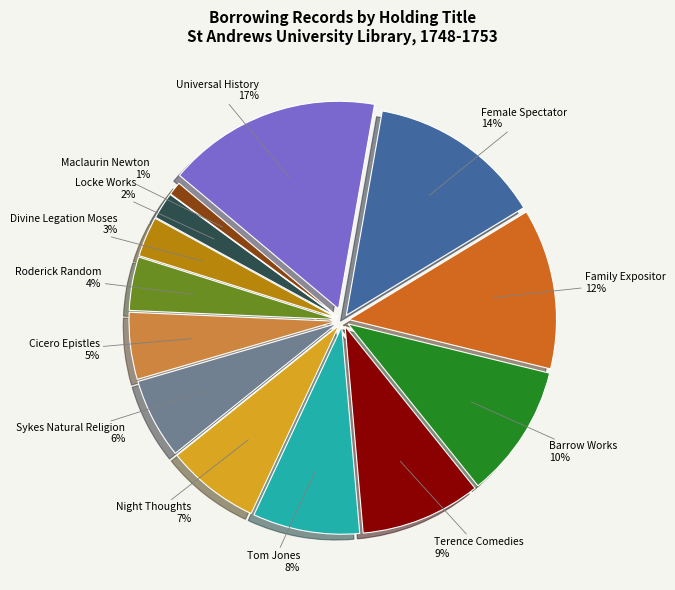

True or false: Barrow Works accounts for 17% of the total.

False